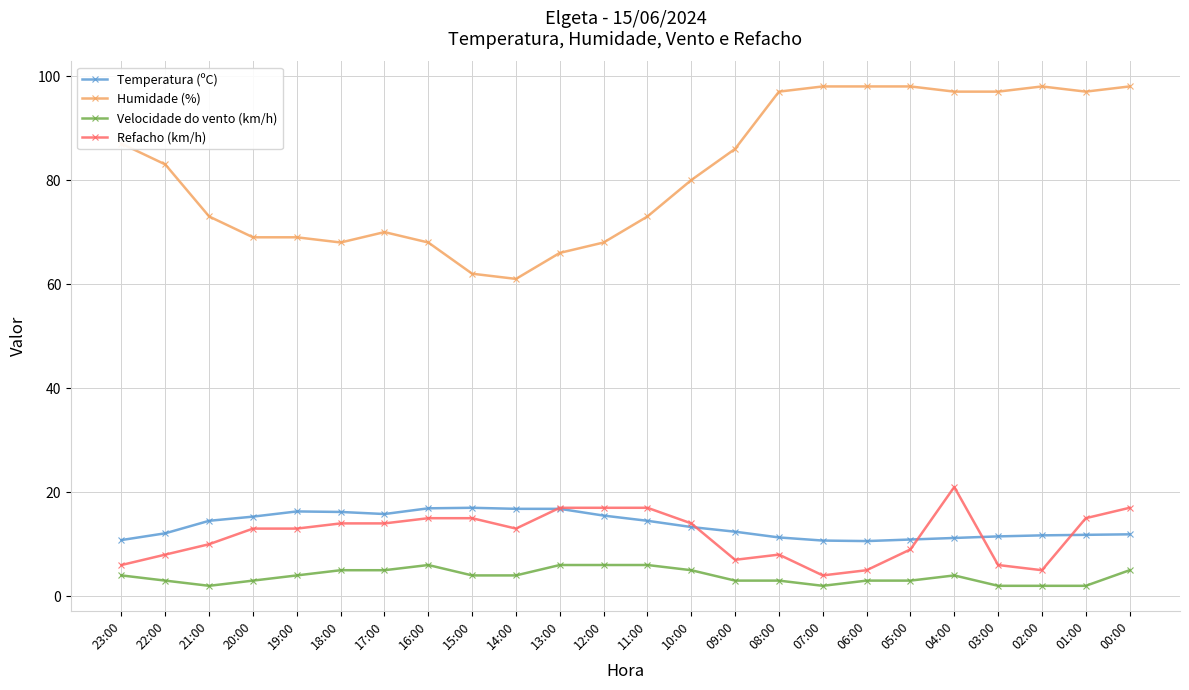

True or false: Temperatura (ºC) has more than 1 interior local peaks.

True